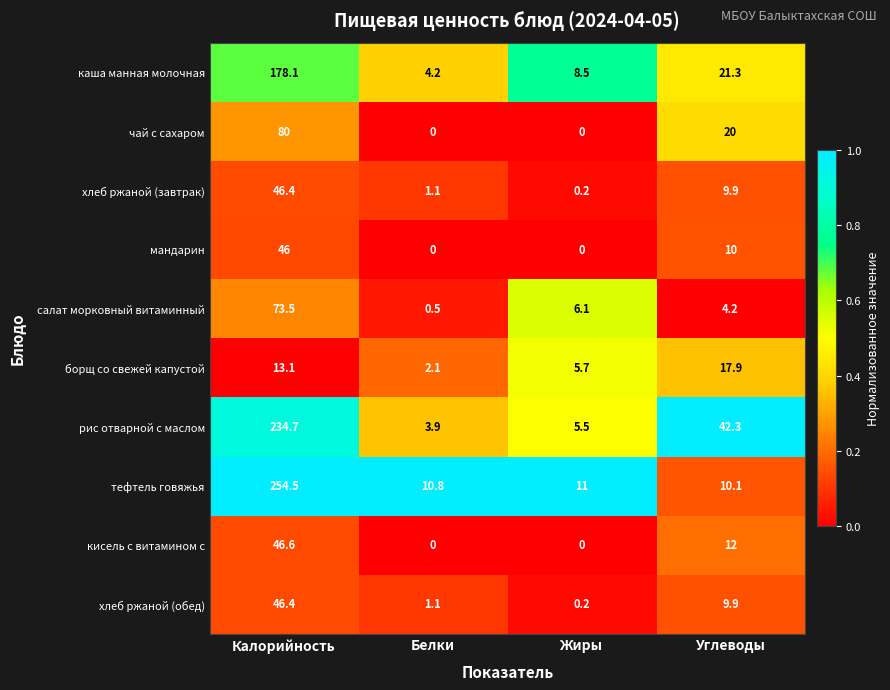

The value of борщ со свежей капустой at Жиры is 5.7. True or false?

True